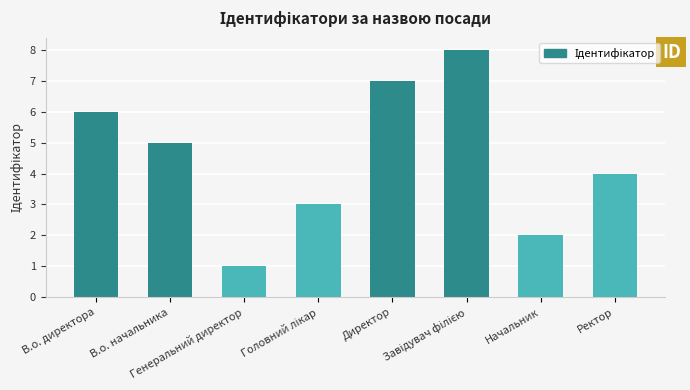

Where does the data first go above 5?

В.о. директора